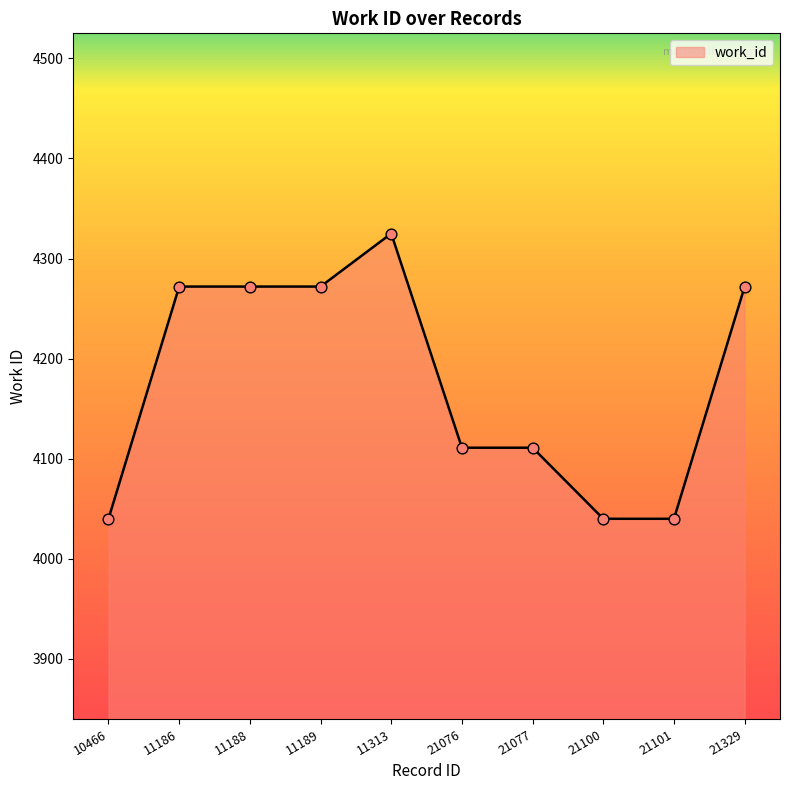

What is the ratio of the value at 10466 to the value at 21077?

1.0